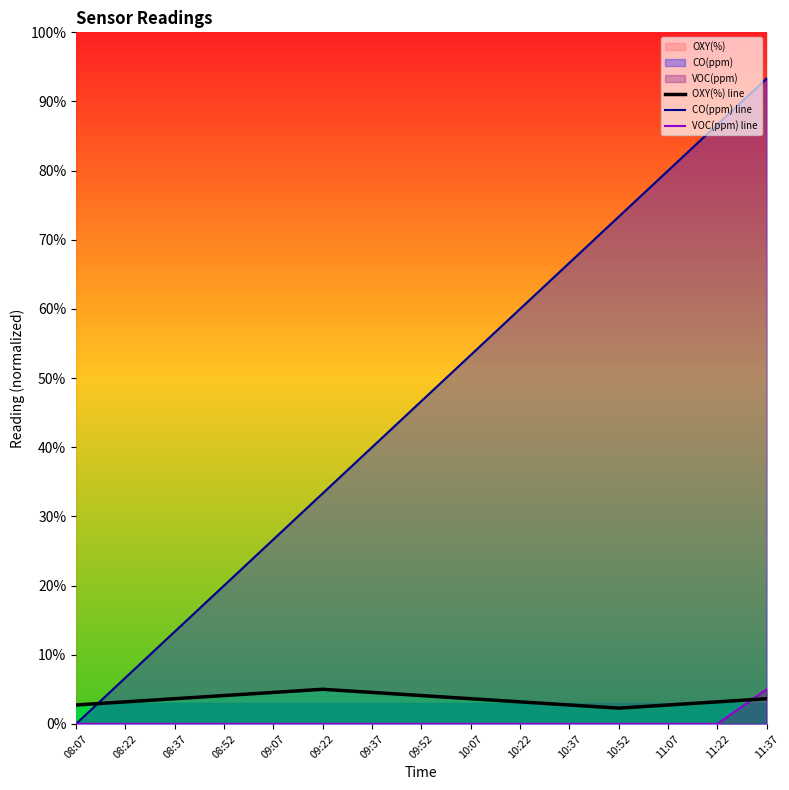

Is the value of CO(ppm) line at 09:37 greater than the value of VOC(ppm) line at 08:52?

Yes